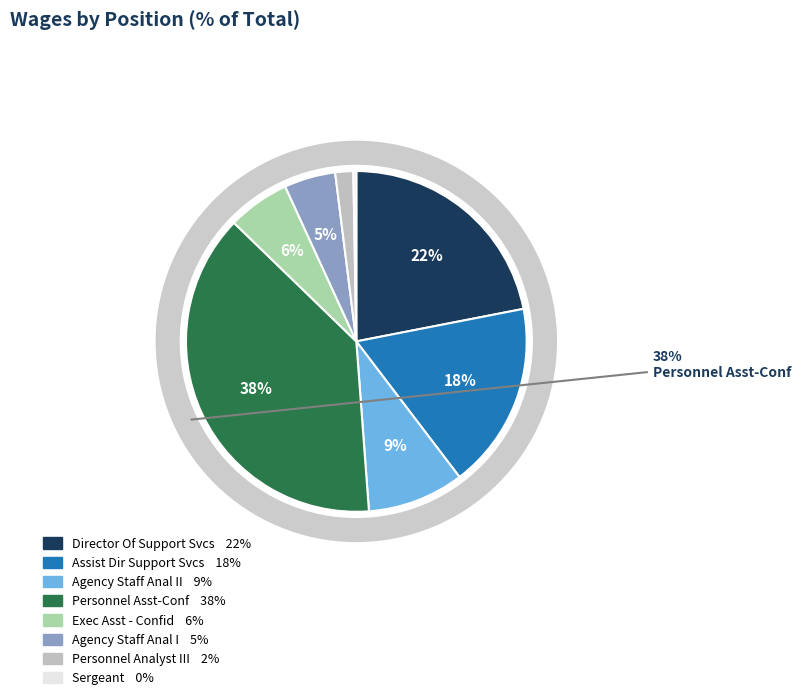

What is the smallest slice in the pie chart?

Sergeant